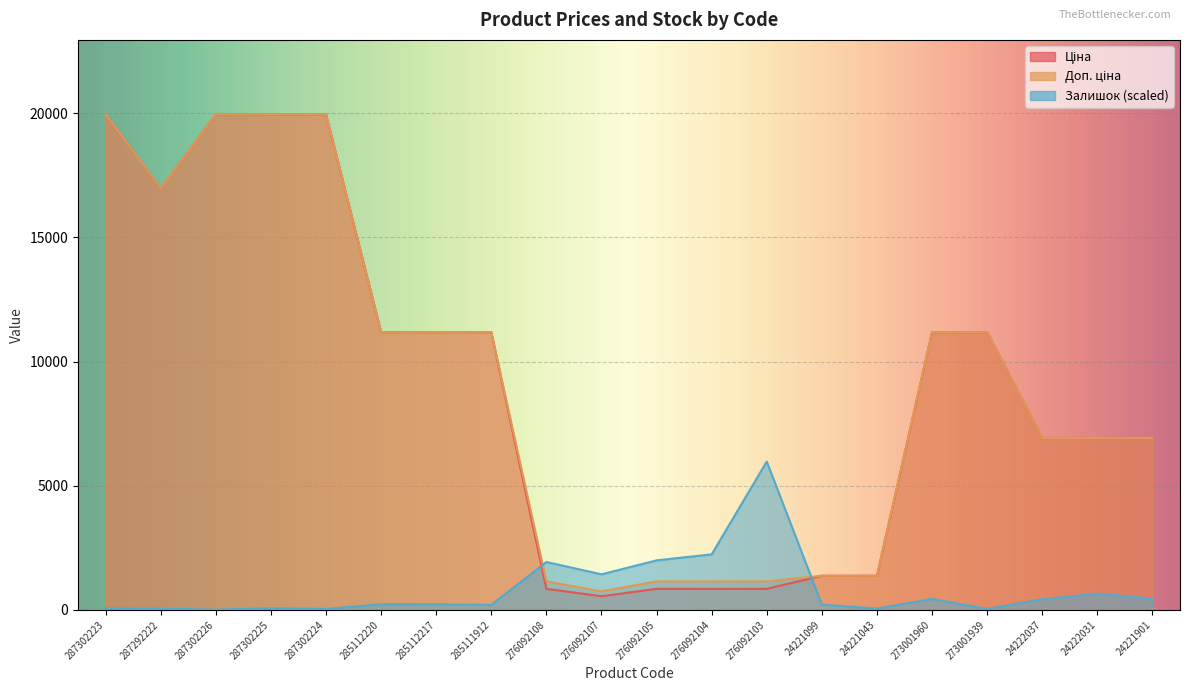

The Доп. ціна series shows 3548.6 at 273001939. True or false?

False